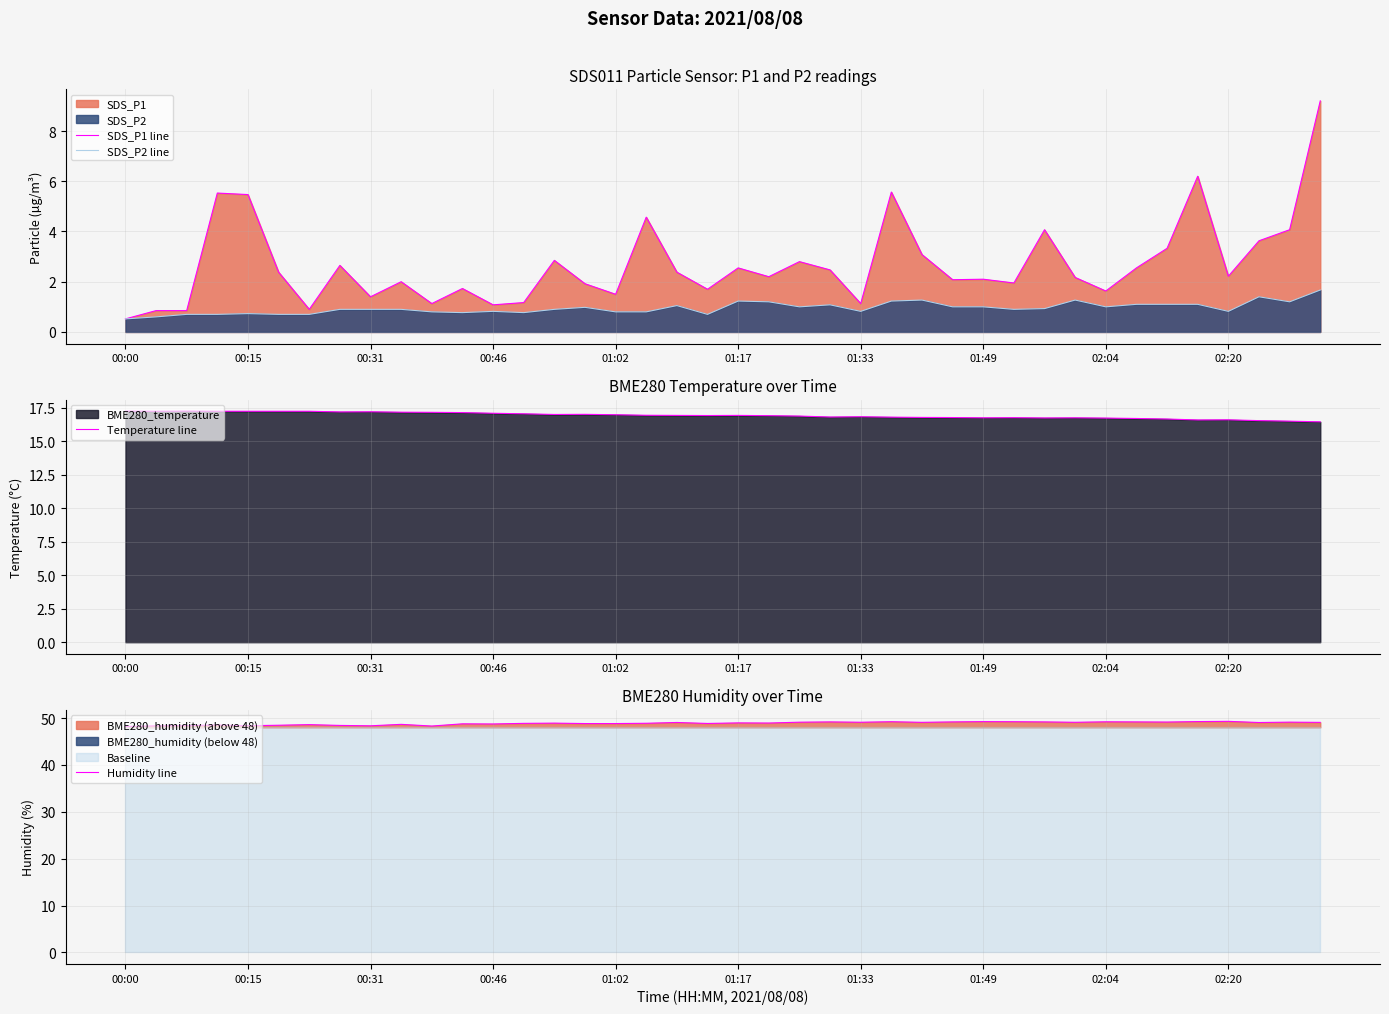

Which category has the highest value across all series?

02:20